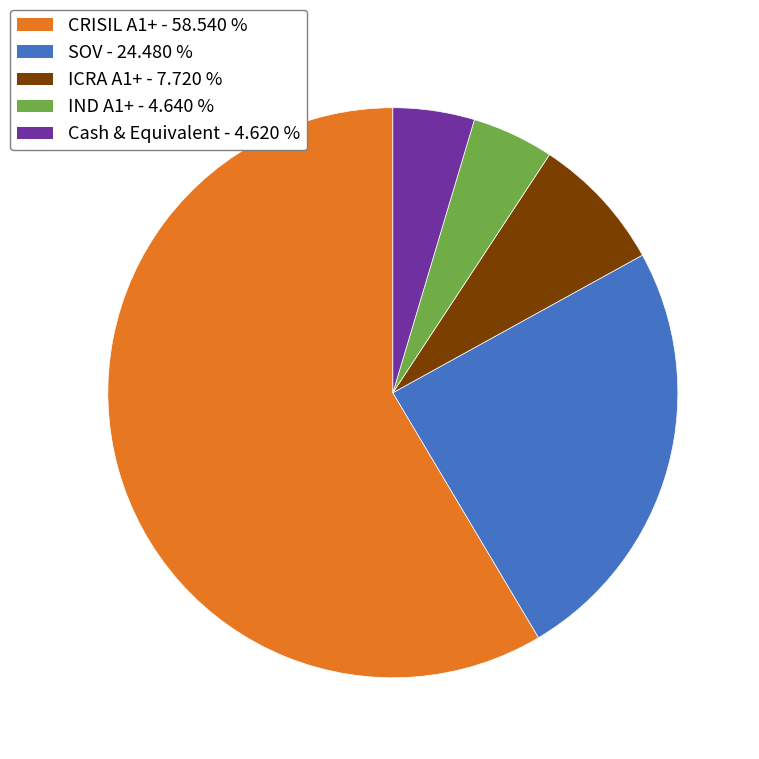

Do Cash & Equivalent and IND A1+ together represent more than half of the pie?

No